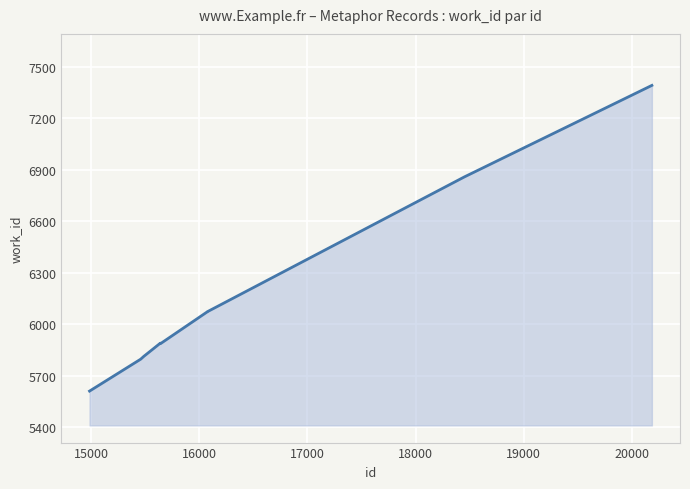

What is the smallest value displayed?

5610